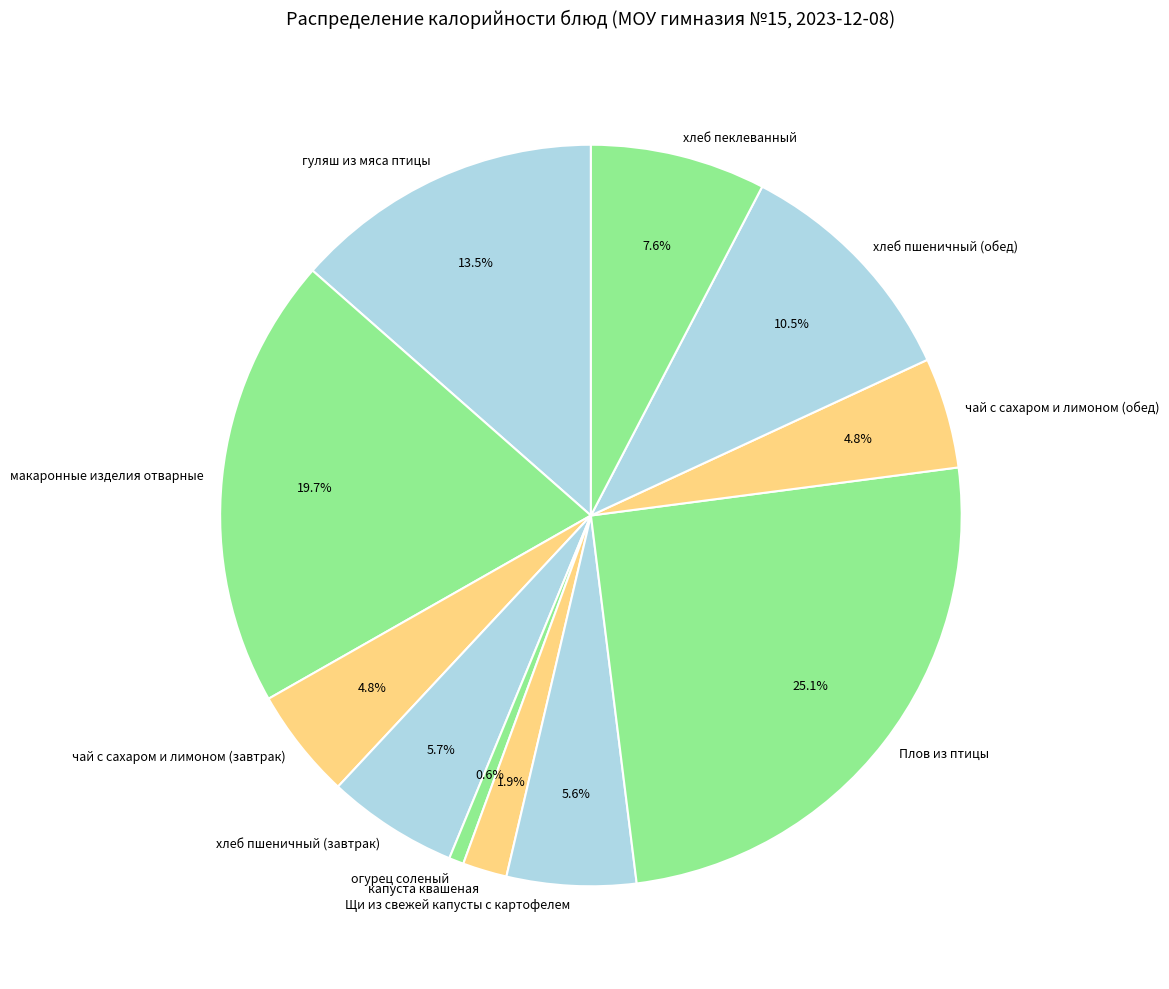

What portion of the pie excludes чай с сахаром и лимоном (обед)?

95.2%